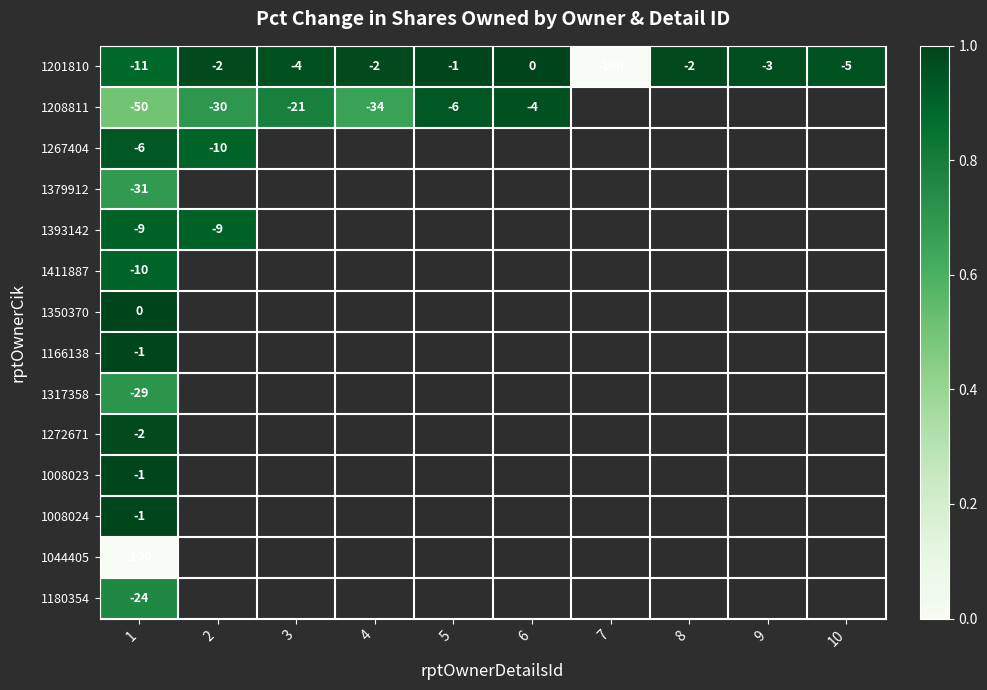

Rank the series by their maximum value, from lowest to highest.

1044405, 1379912, 1317358, 1180354, 1411887, 1393142, 1267404, 1208811, 1272671, 1166138, 1008023, 1008024, 1201810, 1350370